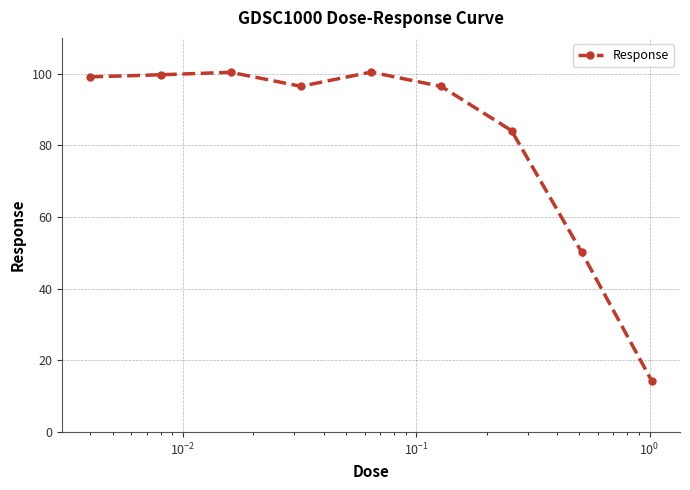

What is the difference between the second highest and second lowest values?

50.2